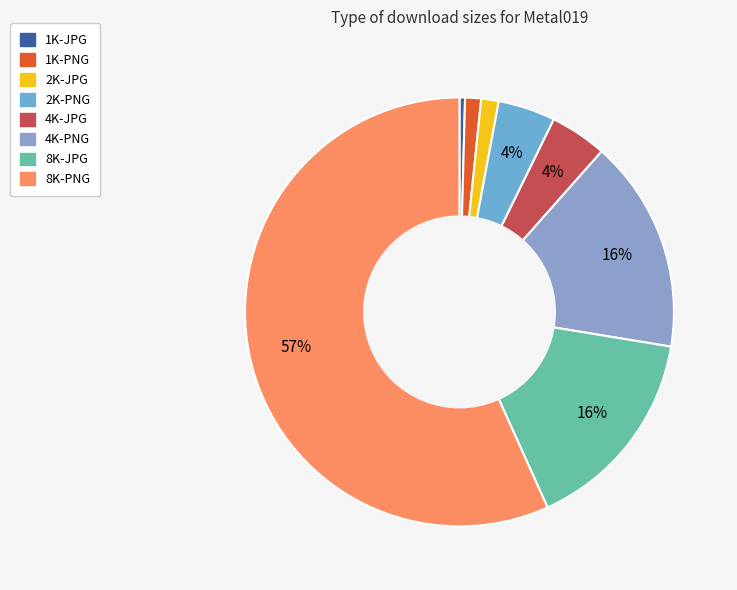

To the nearest percent, what is the combined percentage of 1K-PNG and 8K-PNG?

58%